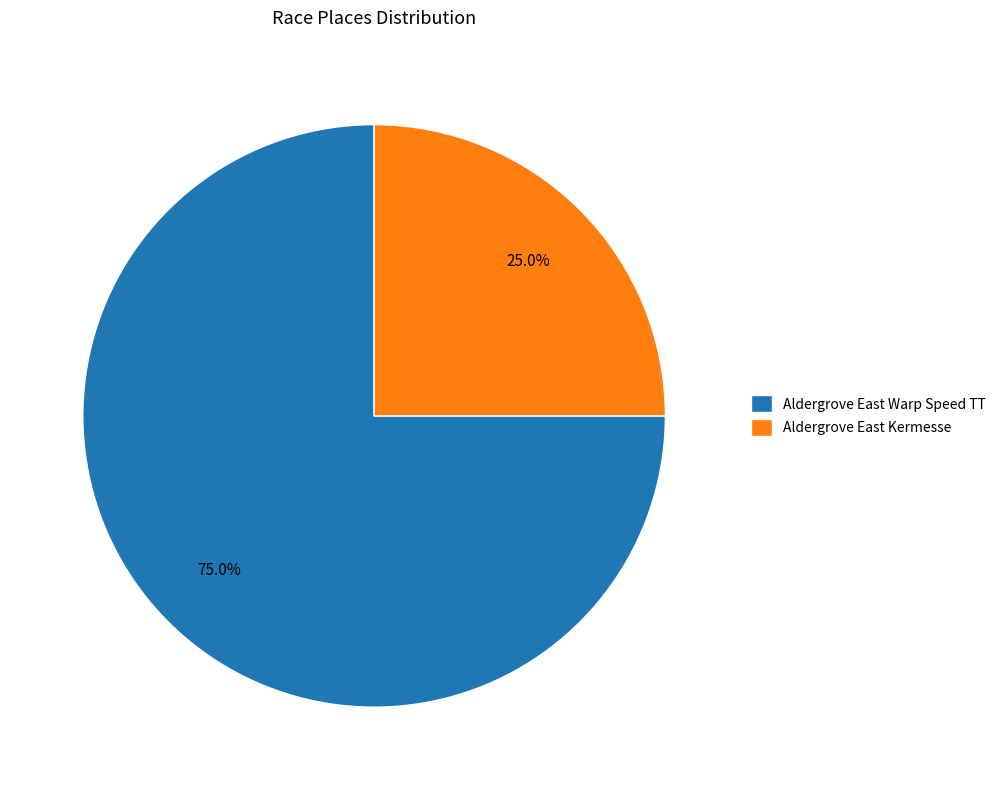

Rank the categories by value from highest to lowest.

Aldergrove East Warp Speed TT, Aldergrove East Kermesse